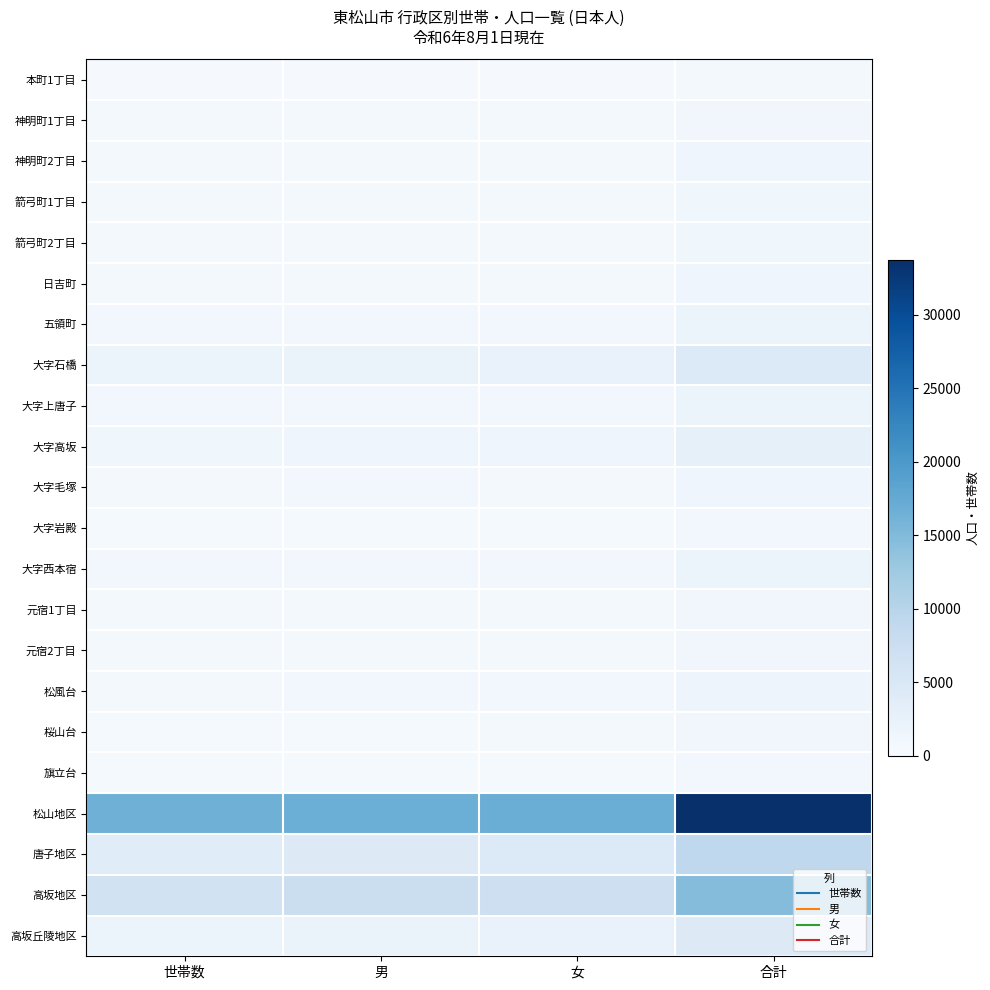

Reading left to right, list all the values displayed in this chart.

本町1丁目: 世帯数=283	男=275	女=293	合計=568
神明町1丁目: 世帯数=544	男=562	女=550	合計=1112
神明町2丁目: 世帯数=740	男=715	女=786	合計=1501
箭弓町1丁目: 世帯数=697	男=606	女=631	合計=1237
箭弓町2丁目: 世帯数=661	男=600	女=632	合計=1232
日吉町: 世帯数=624	男=677	女=670	合計=1347
五領町: 世帯数=1024	男=981	女=1053	合計=2034
大字石橋: 世帯数=1979	男=2207	女=2339	合計=4546
大字上唐子: 世帯数=823	男=891	女=901	合計=1792
大字高坂: 世帯数=1246	男=1390	女=1418	合計=2808
大字毛塚: 世帯数=607	男=828	女=735	合計=1563
大字岩殿: 世帯数=517	男=503	女=423	合計=926
大字西本宿: 世帯数=900	男=1051	女=995	合計=2046
元宿1丁目: 世帯数=676	男=569	女=534	合計=1103
元宿2丁目: 世帯数=698	男=629	女=553	合計=1182
松風台: 世帯数=765	男=792	女=835	合計=1627
桜山台: 世帯数=499	男=502	女=572	合計=1074
旗立台: 世帯数=426	男=454	女=481	合計=935
松山地区: 世帯数=16524	男=16850	女=16874	合計=33724
唐子地区: 世帯数=3917	男=4441	女=4541	合計=8982
高坂地区: 世帯数=6551	男=7514	女=7174	合計=14688
高坂丘陵地区: 世帯数=2066	男=2136	女=2289	合計=4425